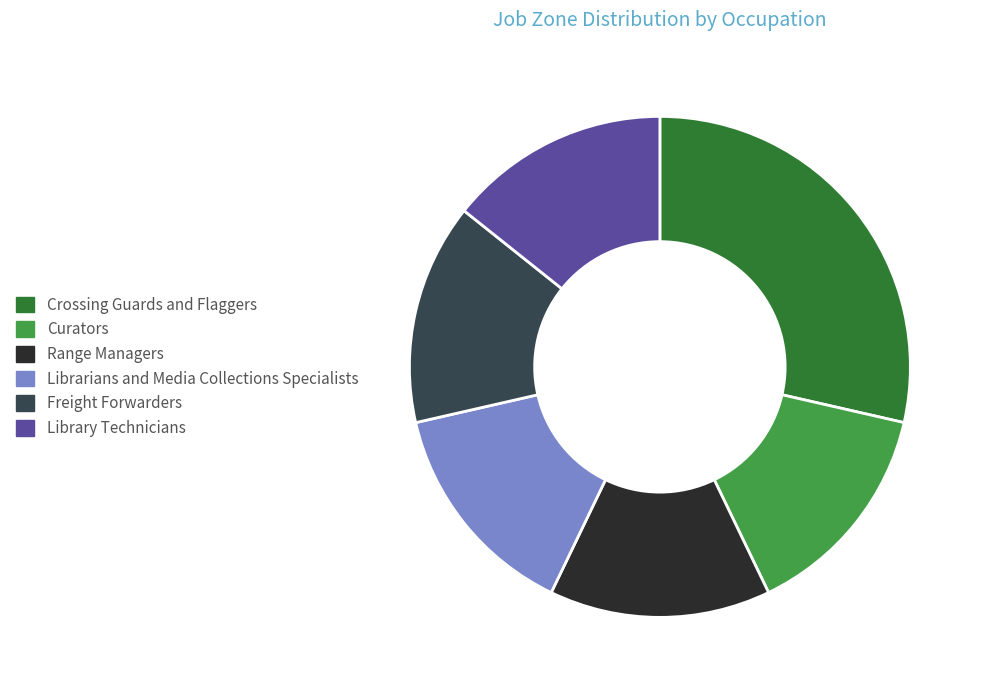

What is the largest slice in the pie chart?

Crossing Guards and Flaggers